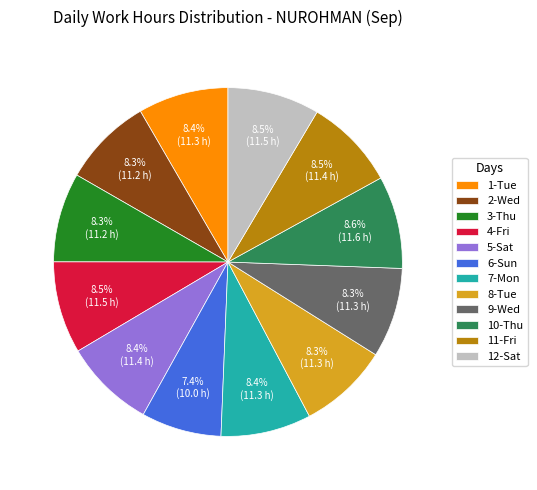

What percentage do 11-Fri and 8-Tue together represent?

16.8%